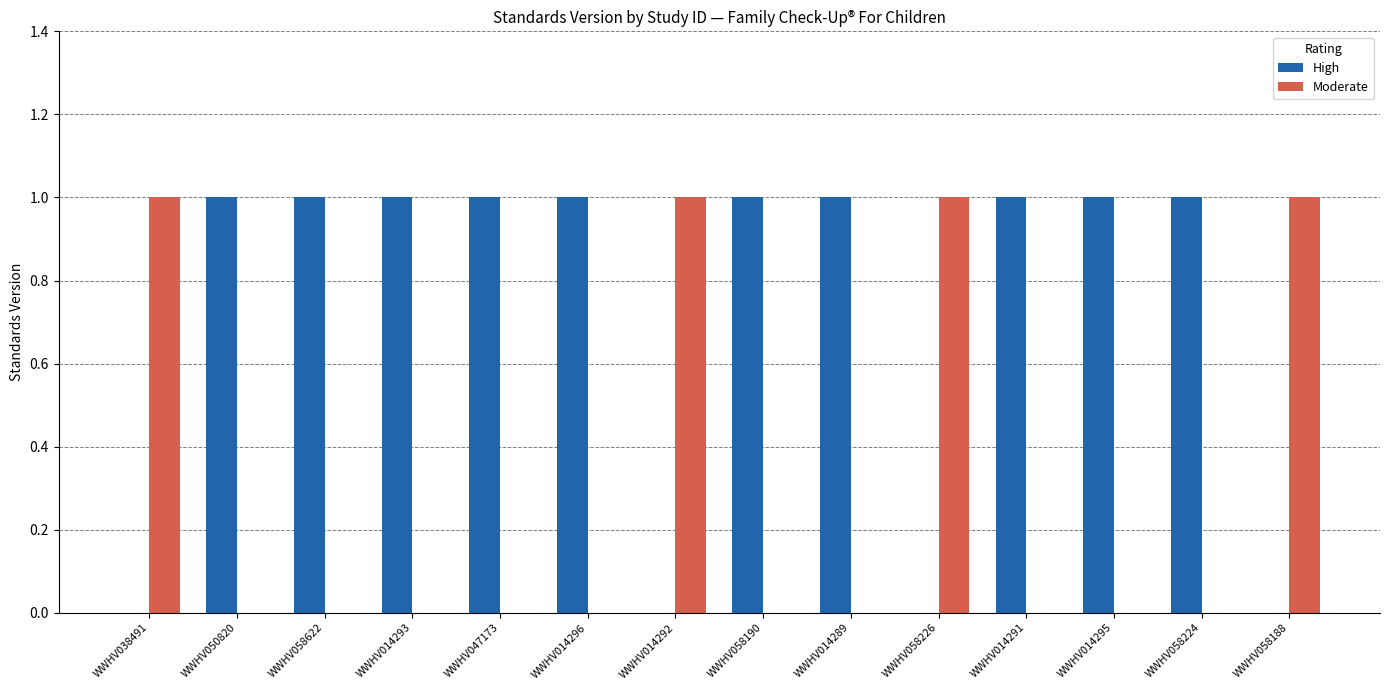

Is it true that Moderate equals 1 at WWHV014296?

False